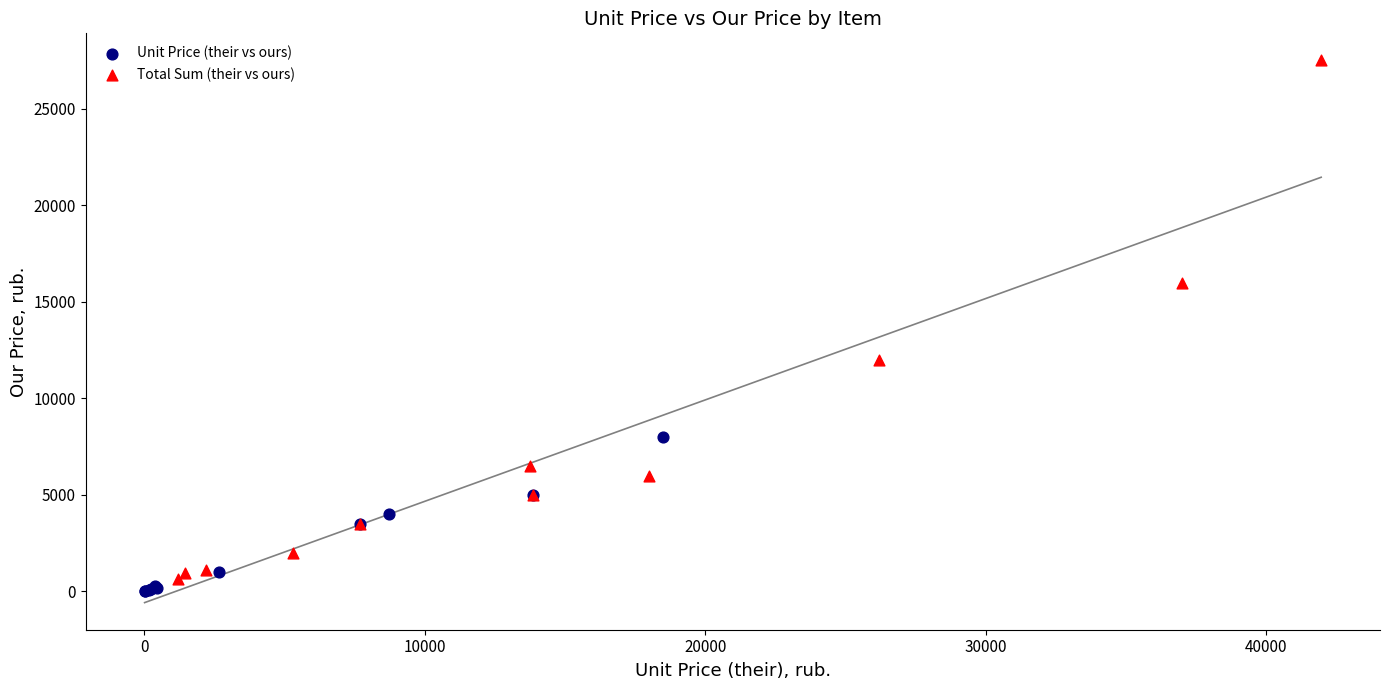

Which series contains the highest Y value?

Total Sum (their vs ours)